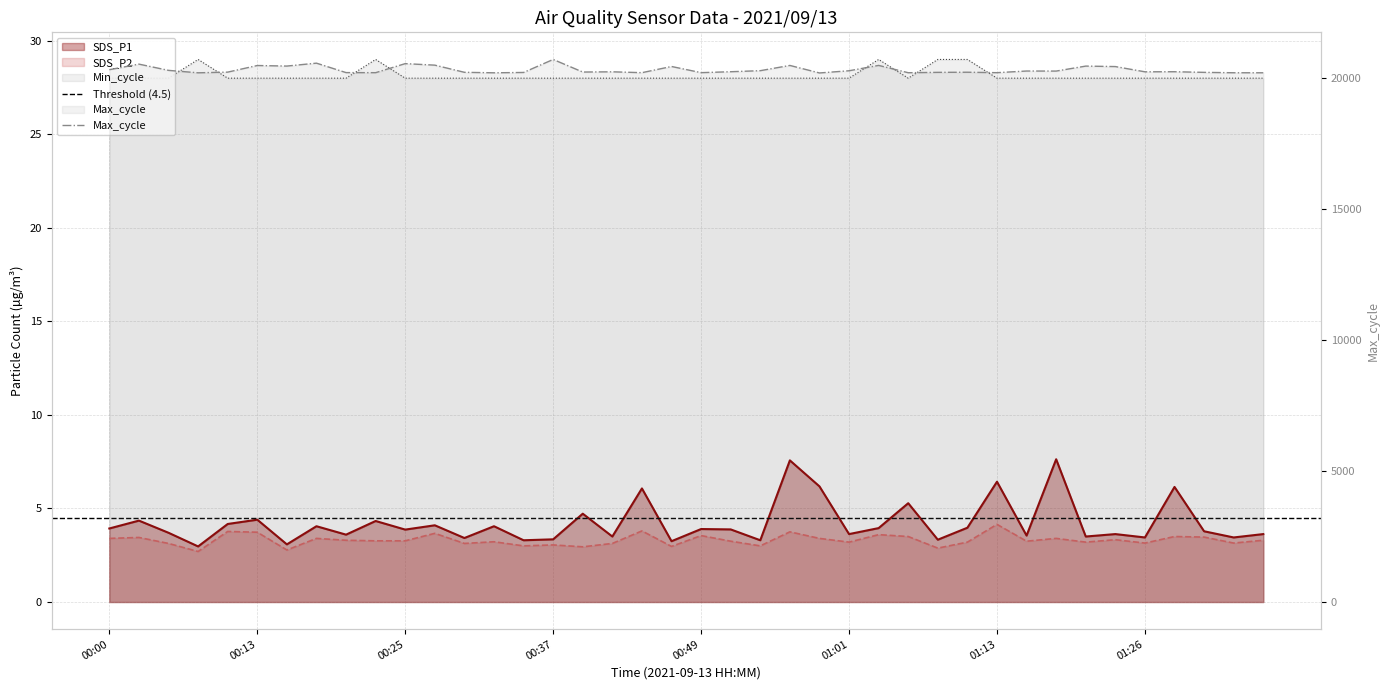

Rank the series by their maximum value, from lowest to highest.

SDS_P2, SDS_P1, Min_cycle, Max_cycle